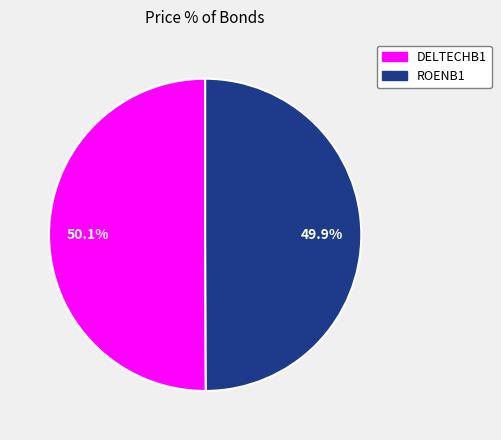

Approximately how many times larger is the value at ROENB1 compared to DELTECHB1?

1.0